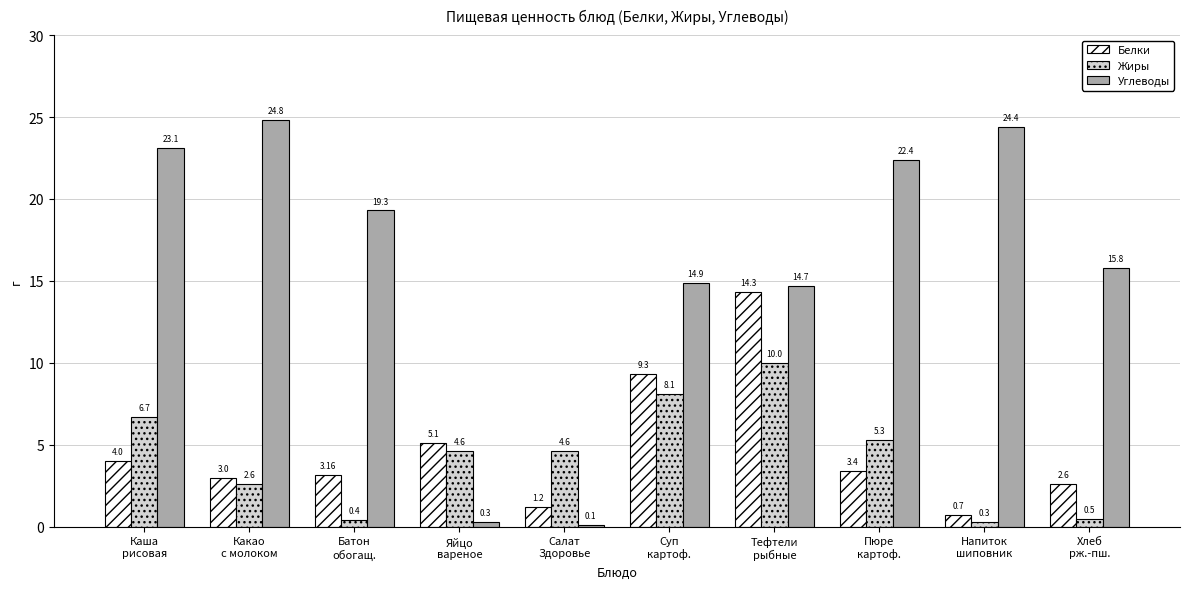

At how many categories does at least one series exceed 5?

9